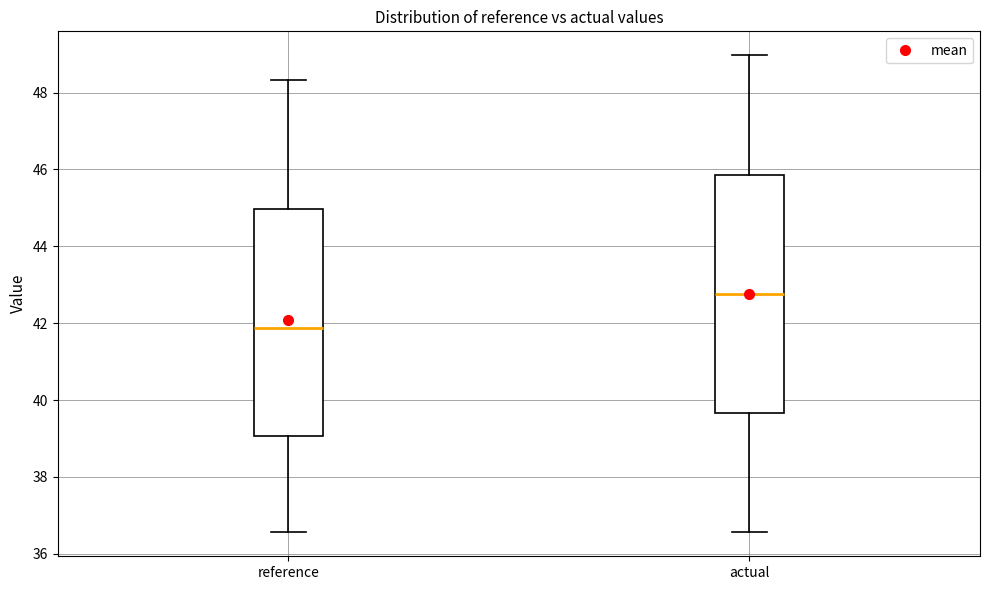

Which box is the tallest, from its lower edge to its upper edge?

actual